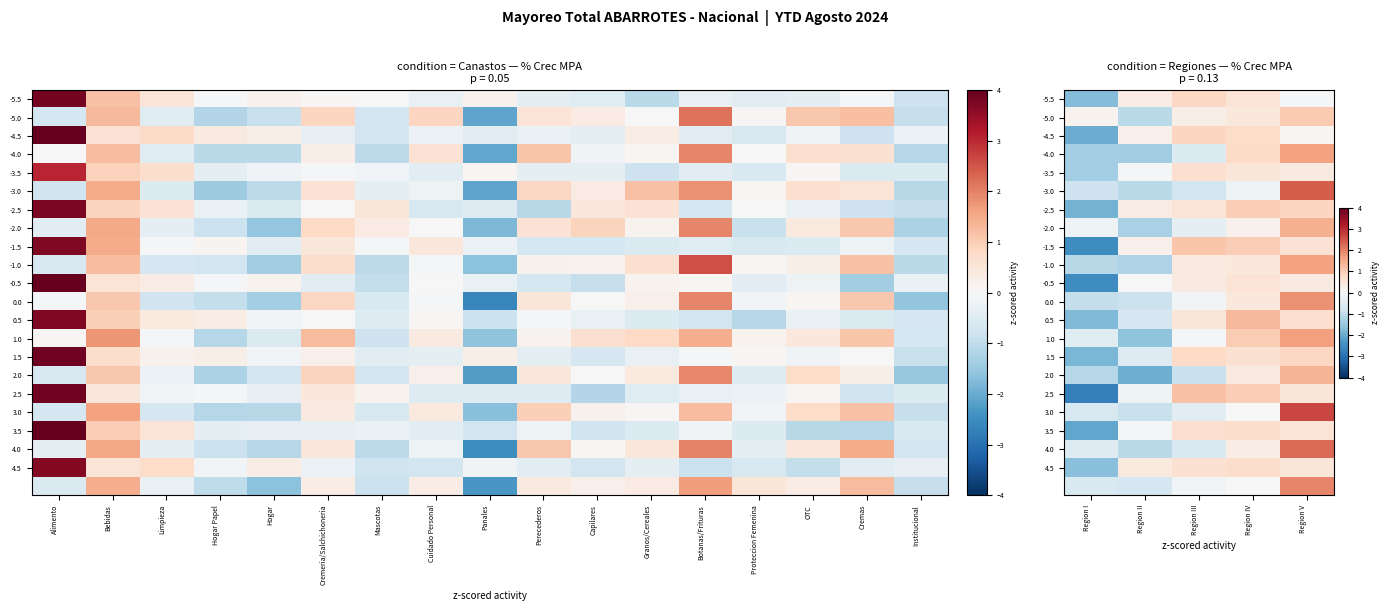

What is the difference between the highest and lowest values at Region IV?

1.5